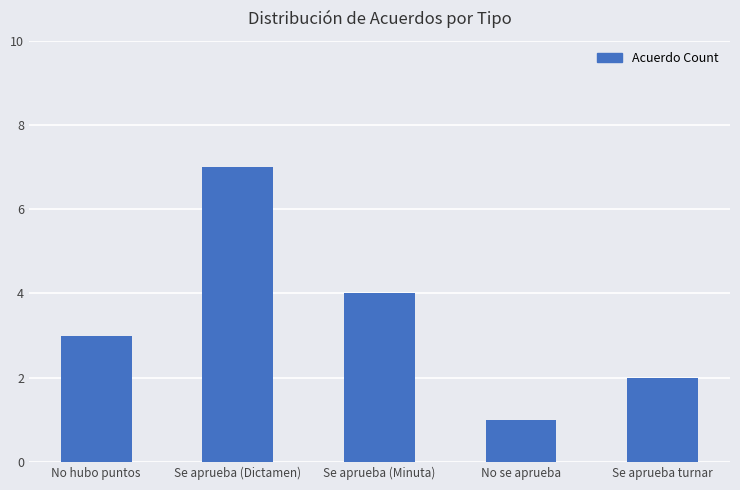

What is the label of the 1st bar from the left?

No hubo puntos